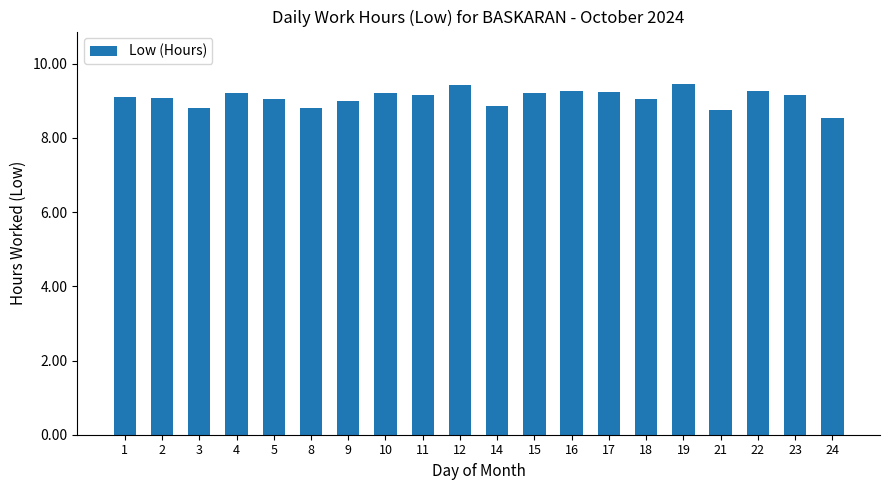

What is the sum of the values at 11 and 14?

18.0